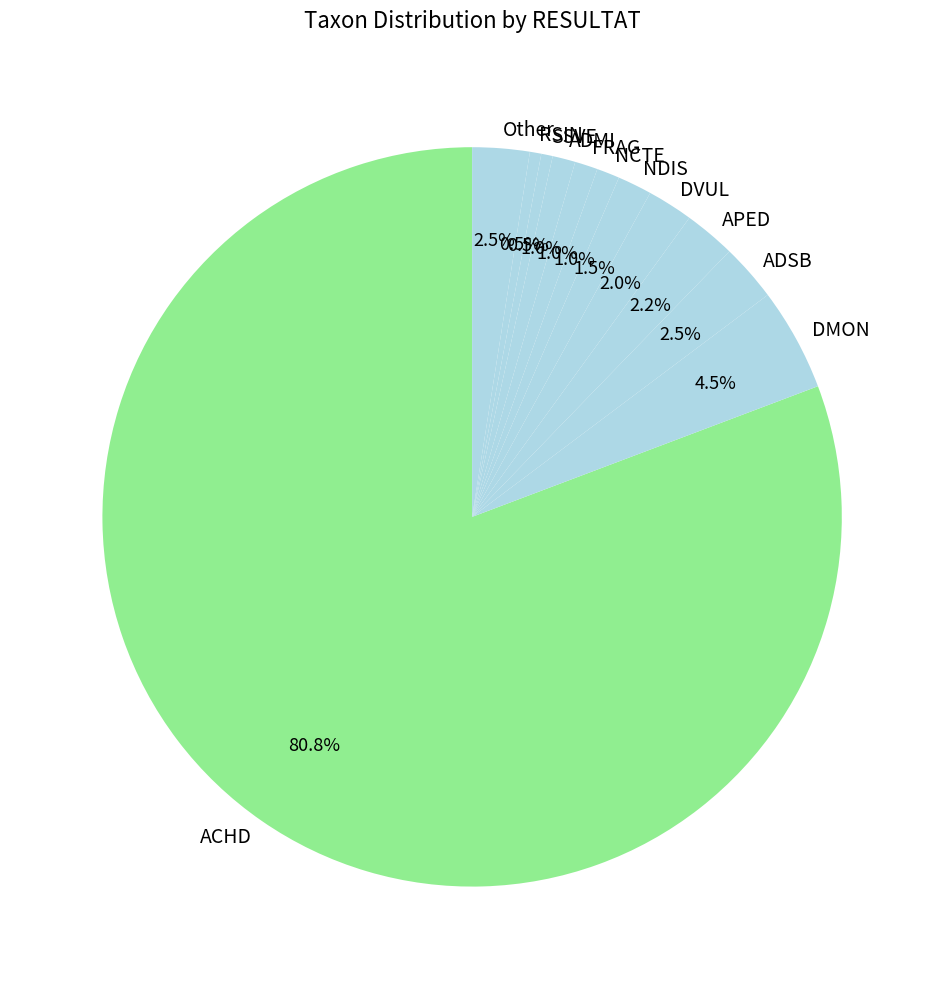

Combined, do RSIN and NDIS account for over 50%?

No